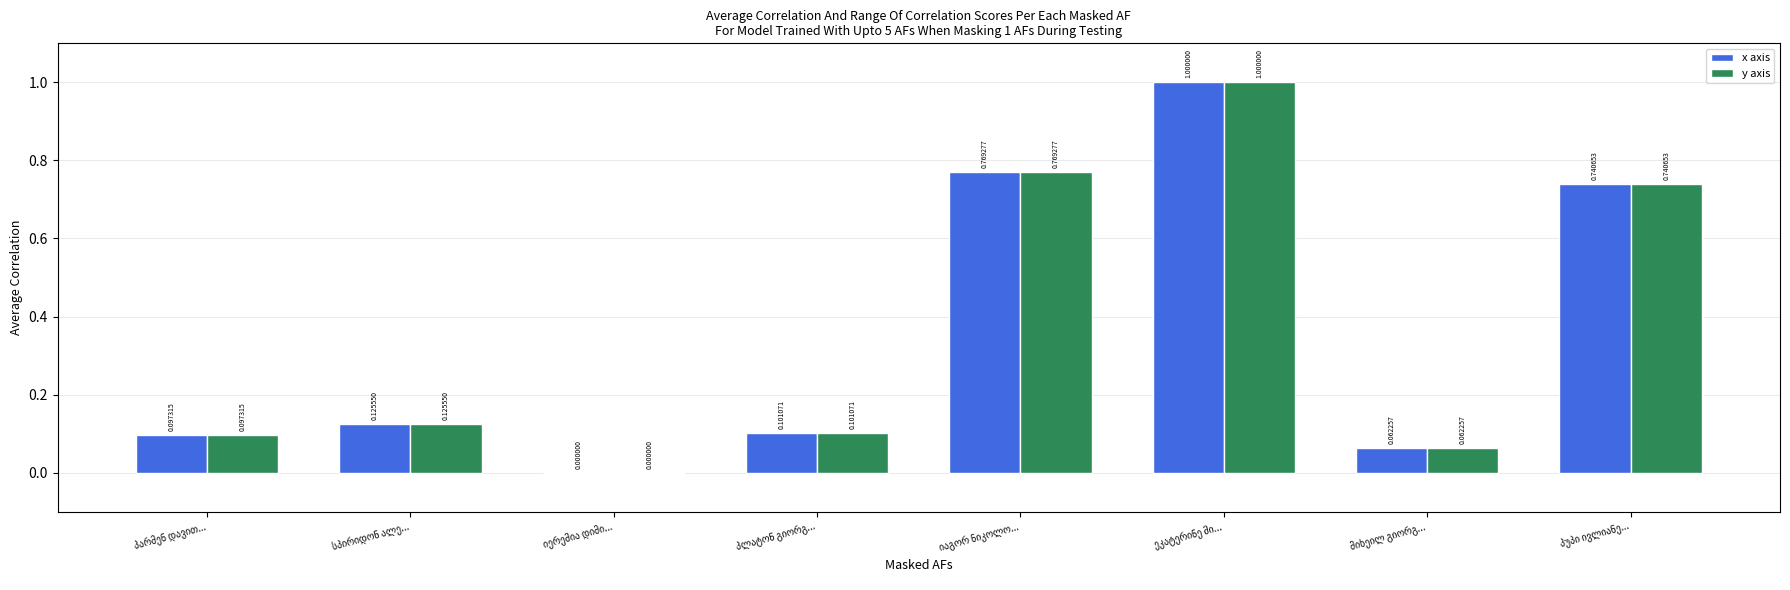

What is the sum of all y axis values?

2.9